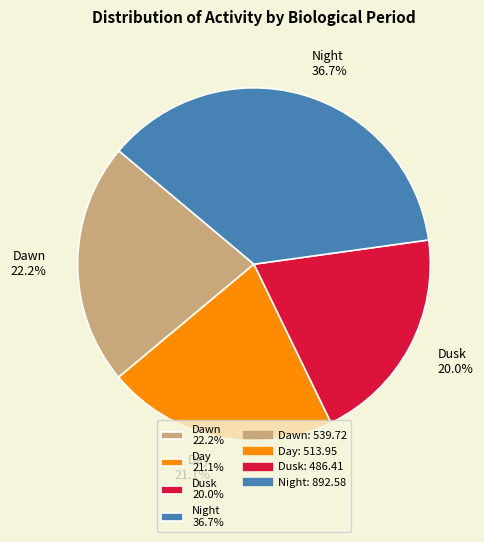

Which has a higher value, Dawn or Dusk?

Dawn